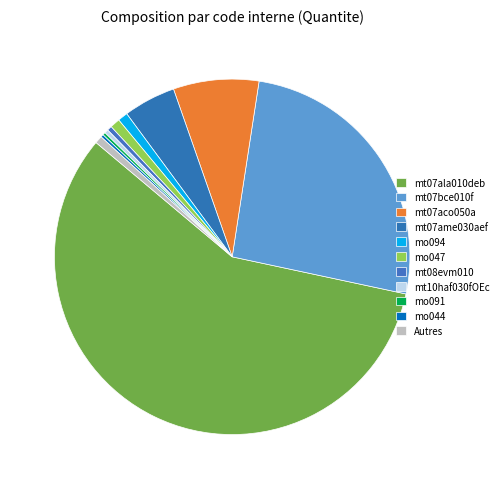

Combined, do mo094 and mt07ame030aef account for over 50%?

No